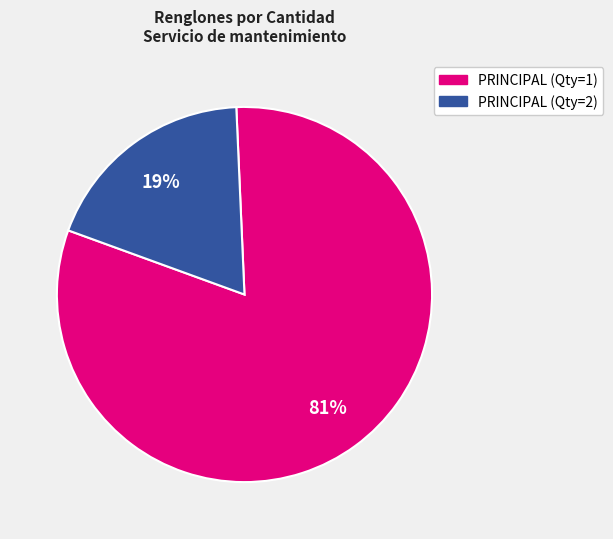

Does any single category account for the majority?

Yes